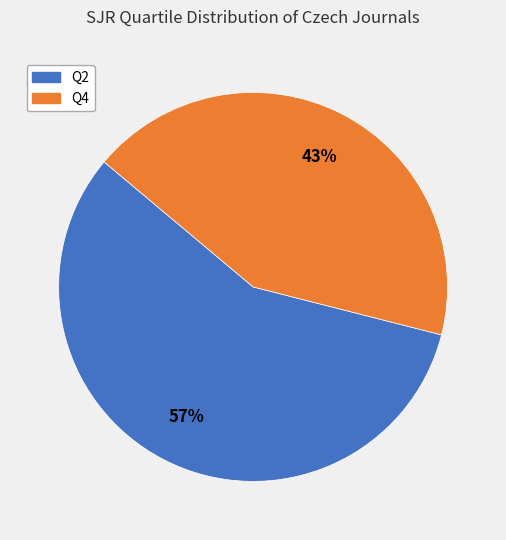

Is the sum of Q4 and Q2 greater than half?

Yes